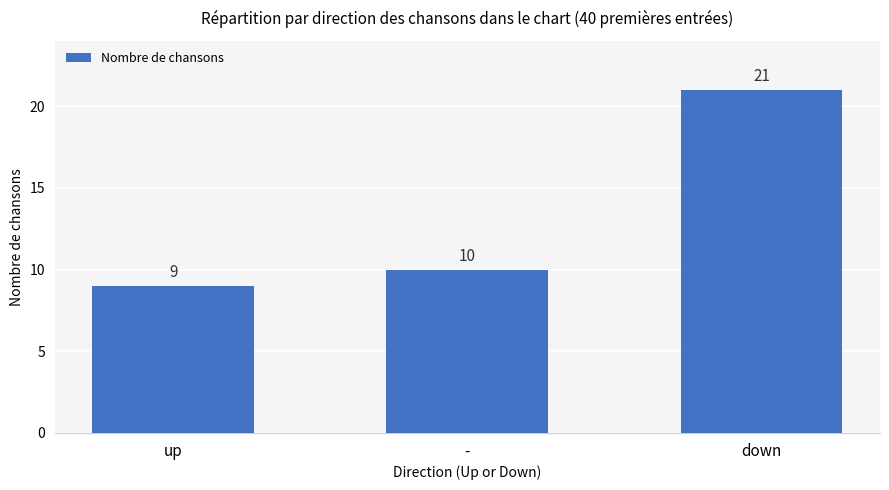

What position from the left is up?

1